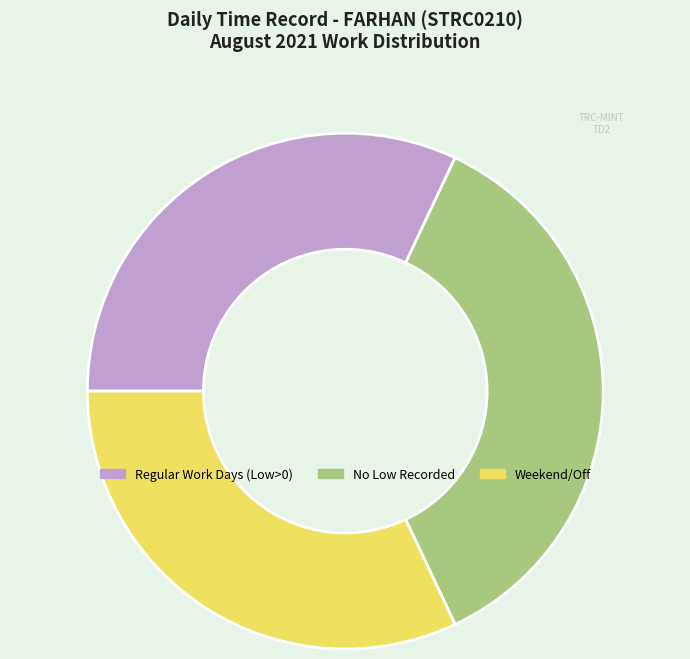

Which has a higher value, Regular Work Days (Low>0) or No Low Recorded?

No Low Recorded